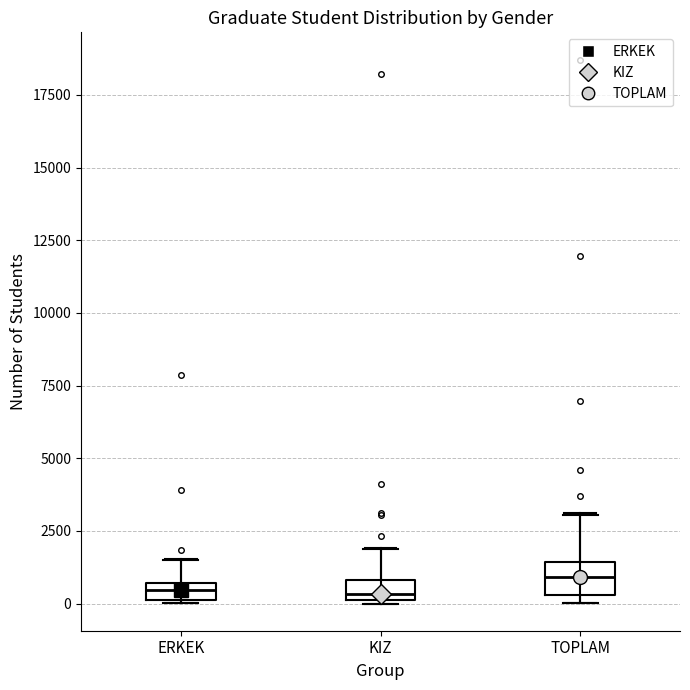

Where does the upper whisker of the box for ERKEK end on the y-axis? The values are not printed on the chart, so give them approximately, as read against the axis.

1500